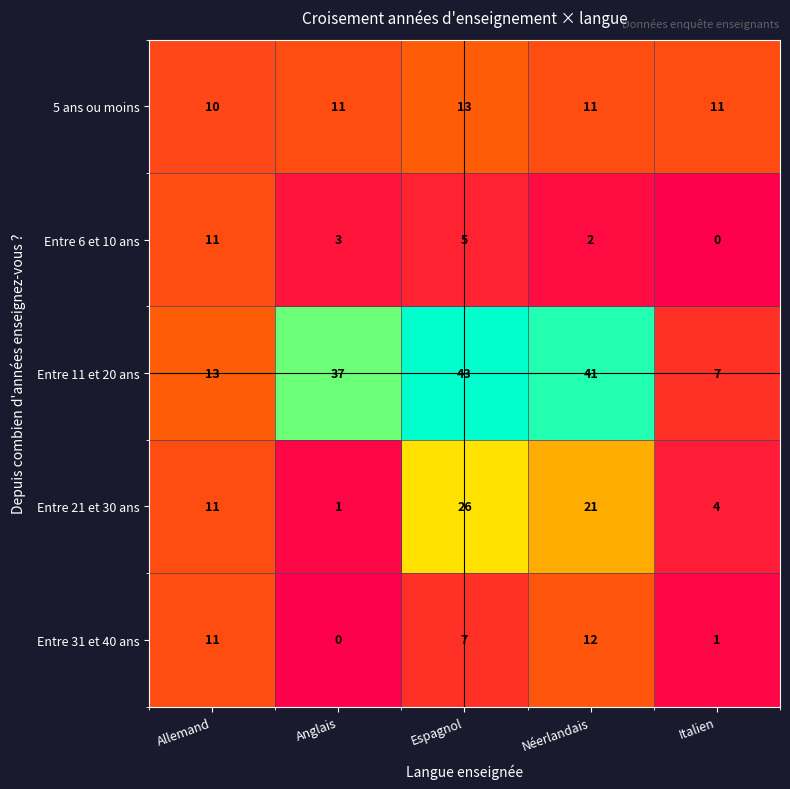

At which label is Entre 31 et 40 ans closest to 6?

Espagnol